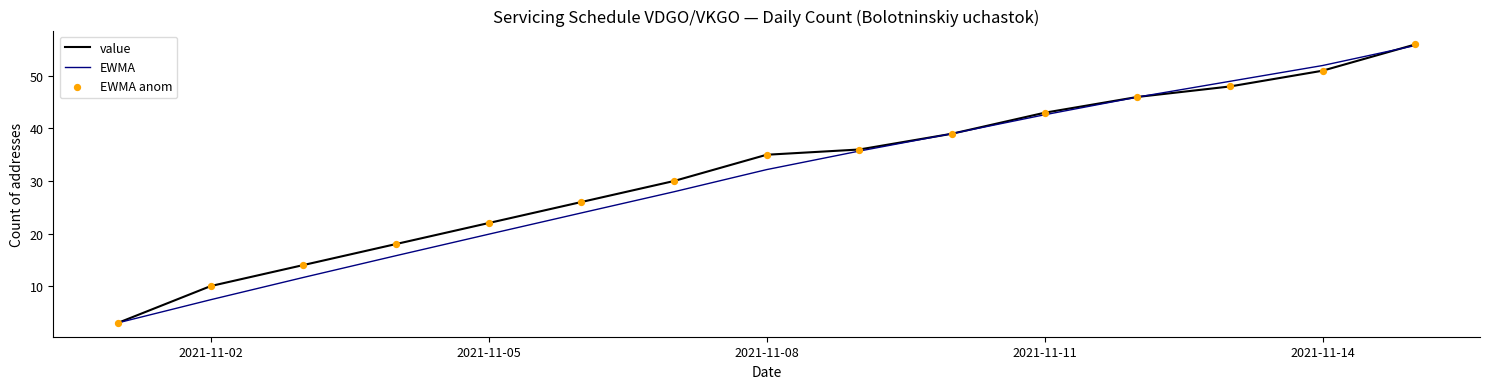

Which series has the largest range (max minus min)?

value